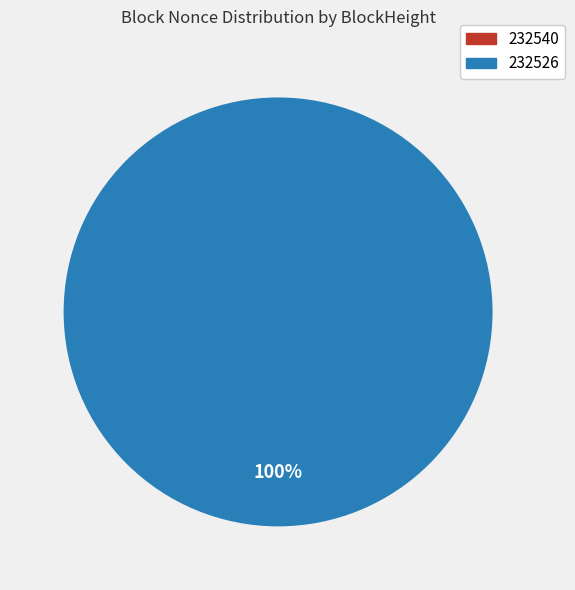

The 232540 slice represents 1% of the pie. True or false?

False